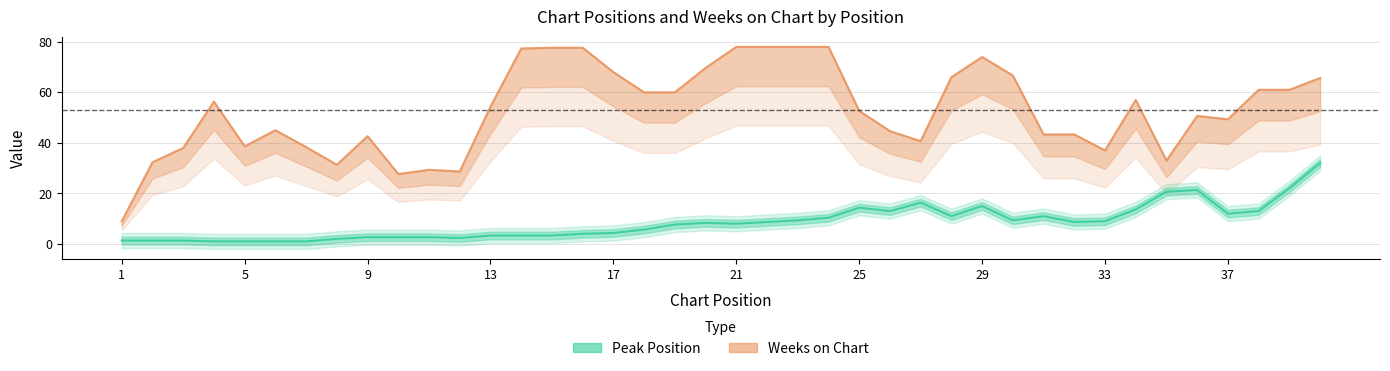

The Peak Position series shows 4.0 at 11. True or false?

False